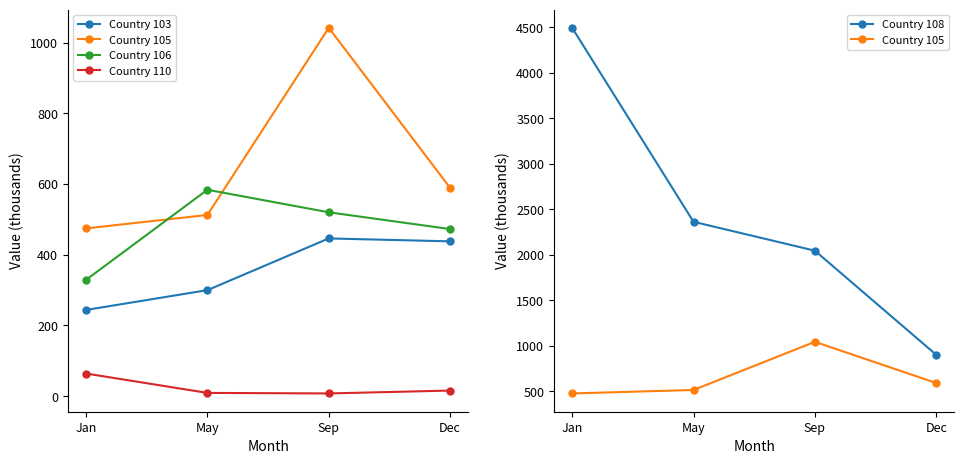

Which has a higher value, Sep or Dec?

Sep